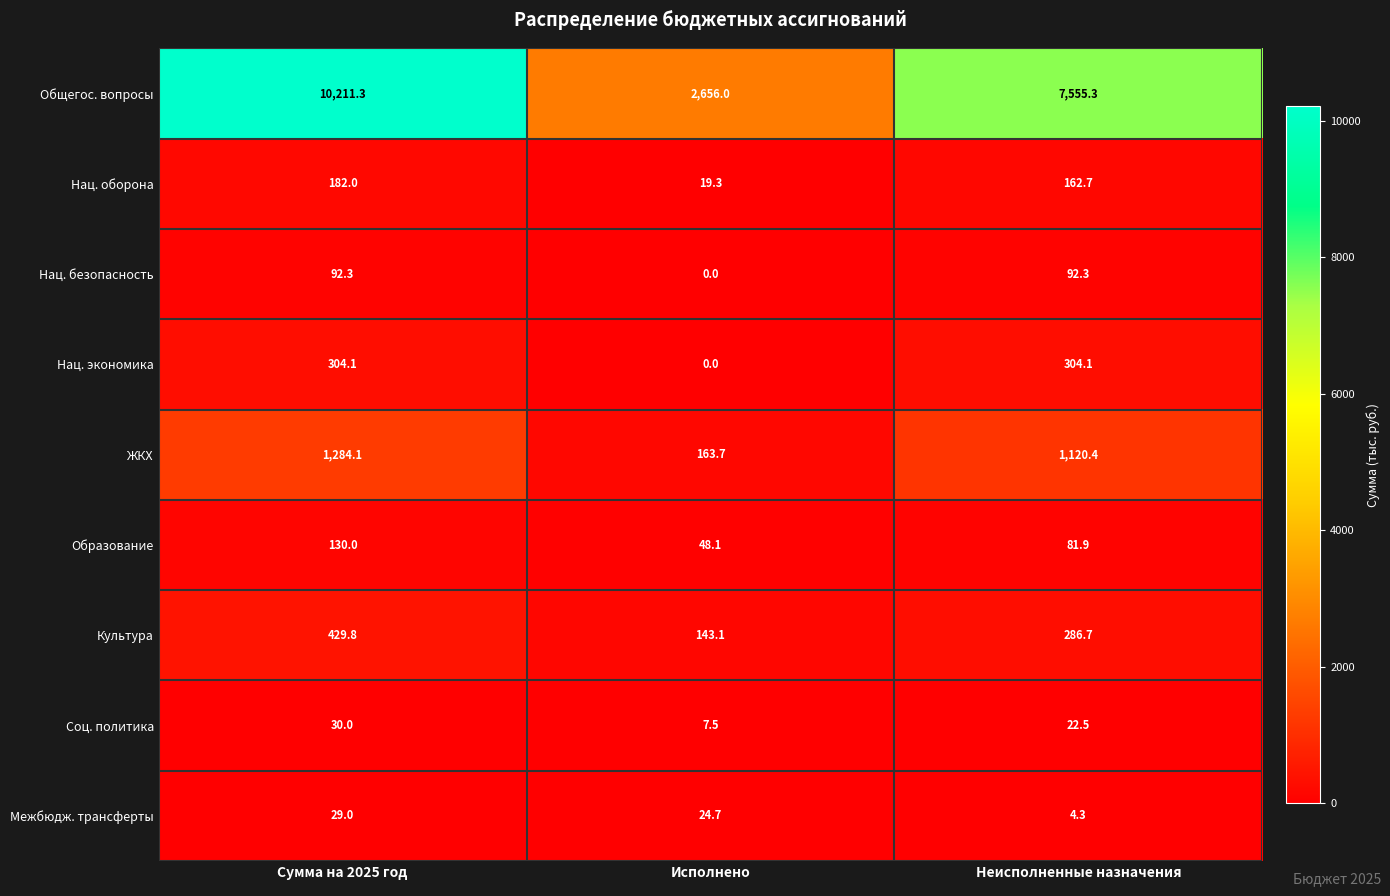

What is the difference between the maximum and minimum values in the Культура series?

286.7